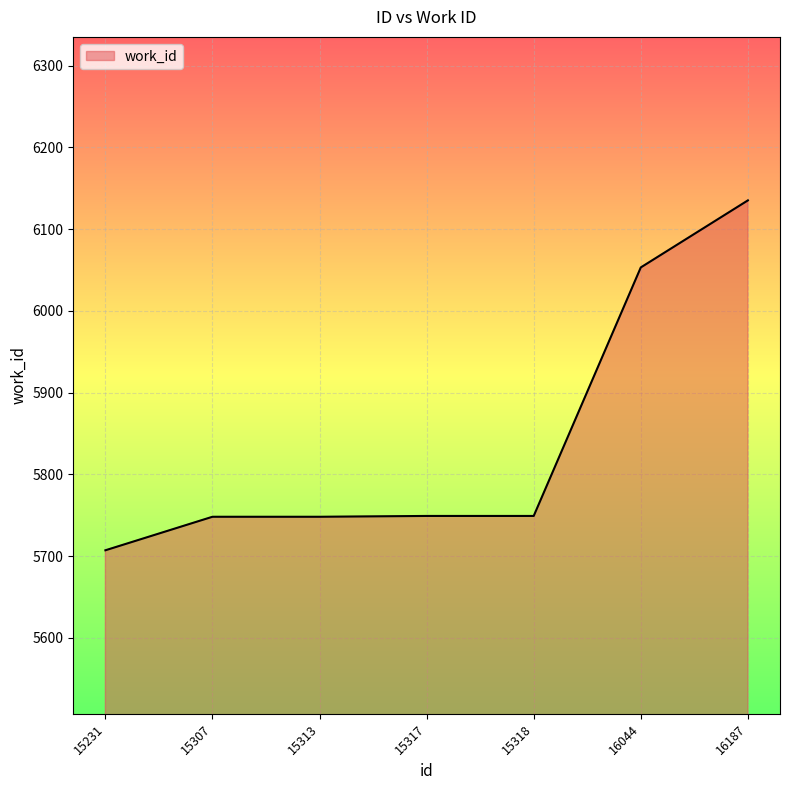

How many values are below 5749?

3